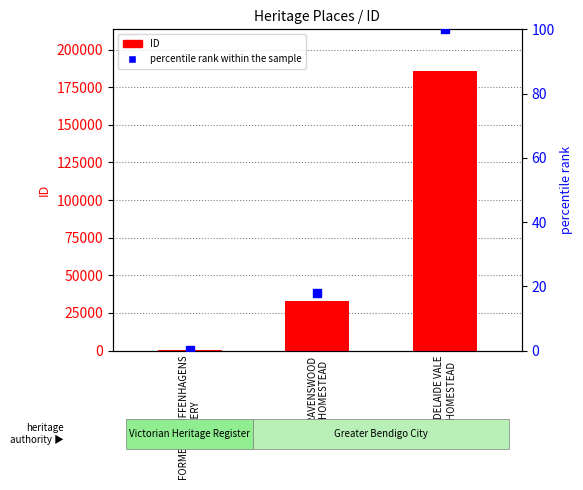

Rank the series by their maximum value, from lowest to highest.

percentile rank within the sample, ID